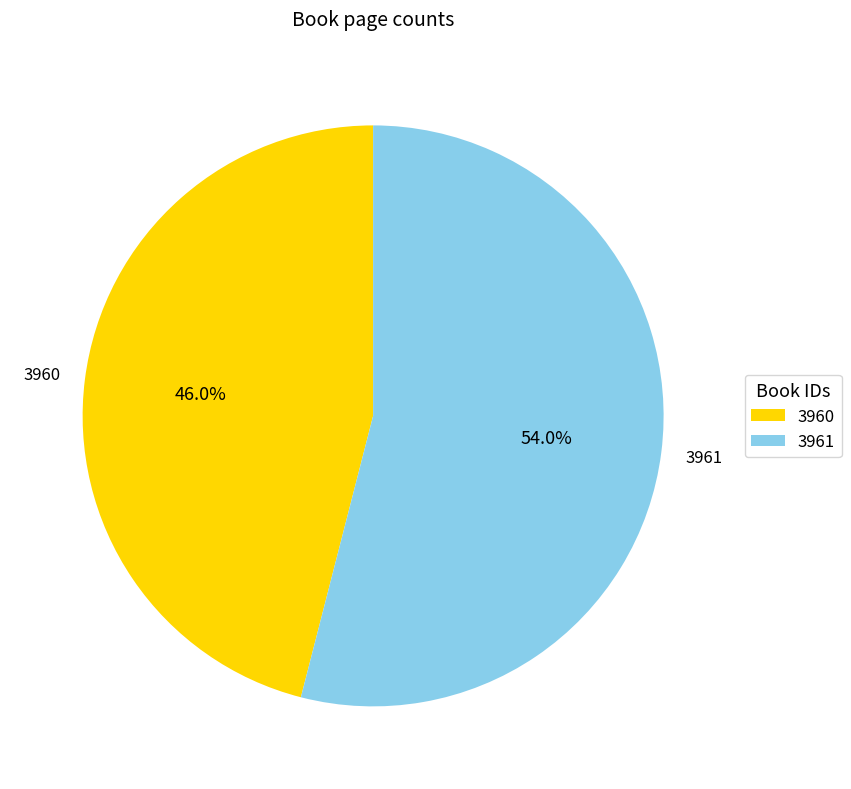

Between 3960 and 3961, which is larger?

3961